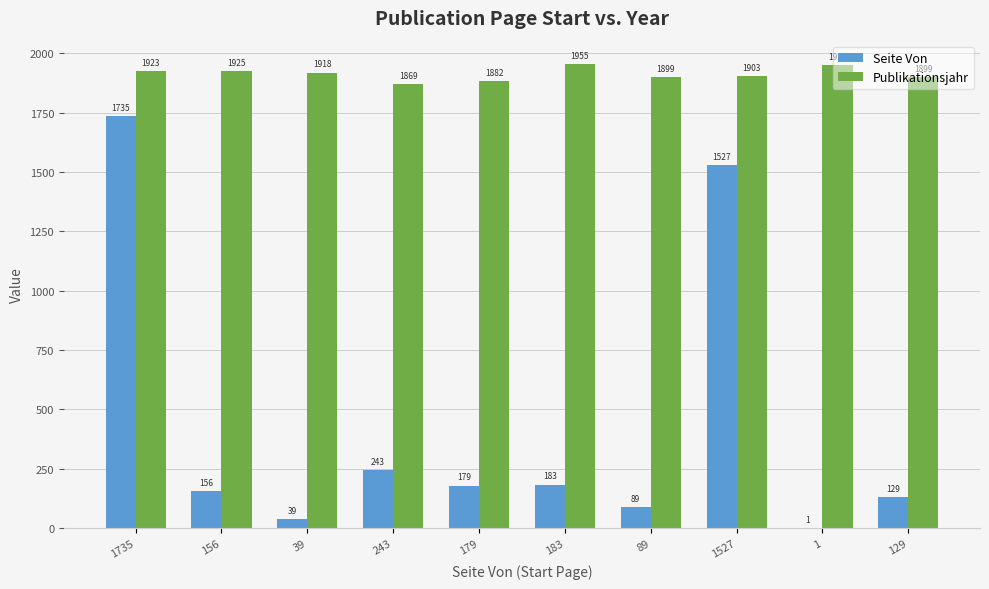

Is the value of Publikationsjahr at 1 greater than the value of Seite Von at 1527?

Yes